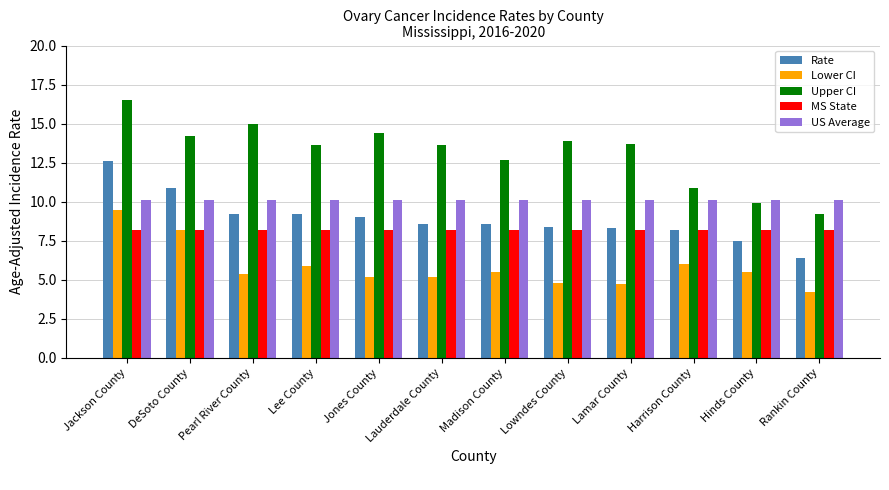

Rank the series by their maximum value, from highest to lowest.

Upper CI, Rate, US Average, Lower CI, MS State